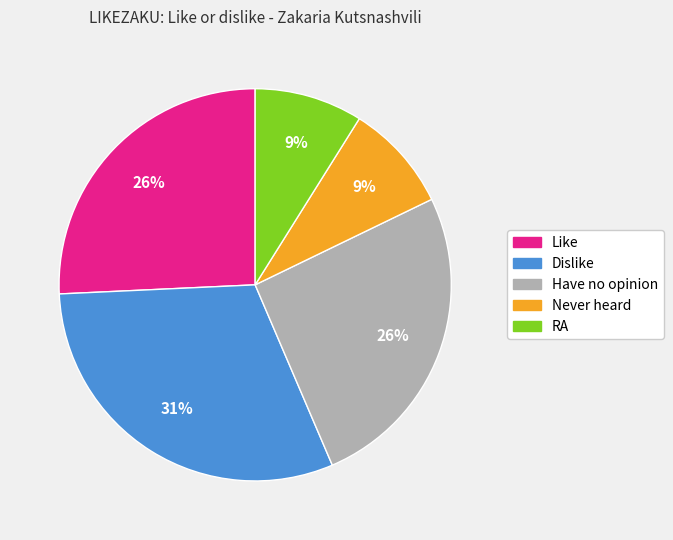

Between RA and Like, which is larger?

Like